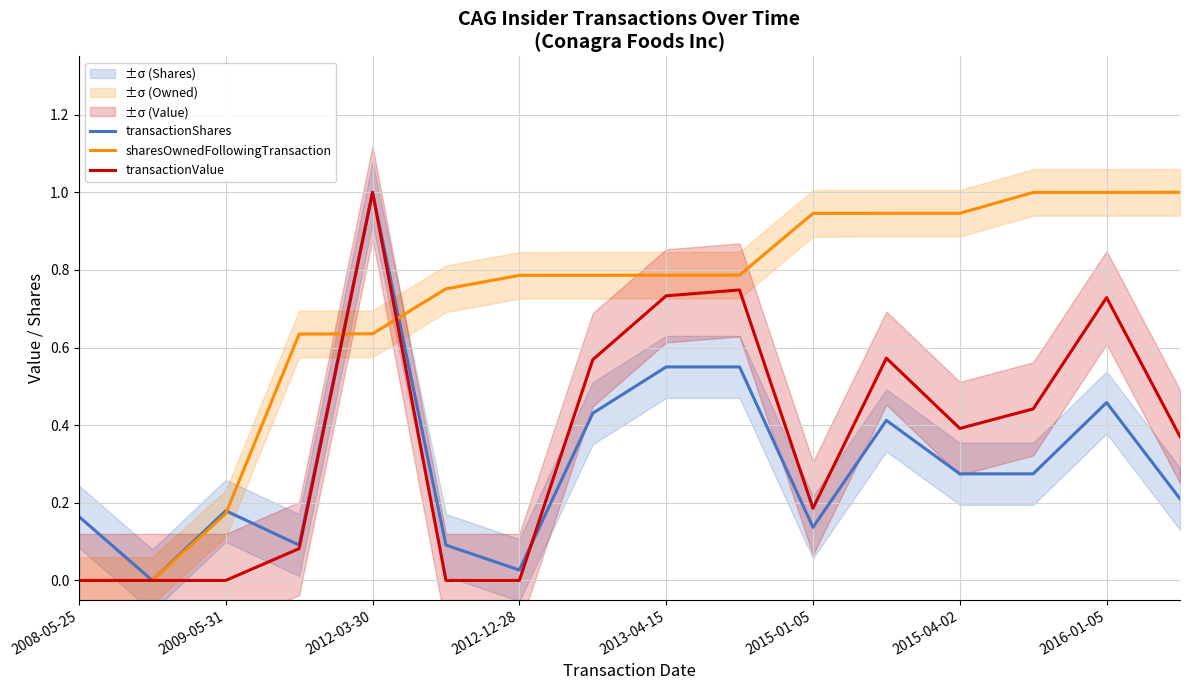

What are all the series names shown in the legend?

transactionShares, sharesOwnedFollowingTransaction, transactionValue